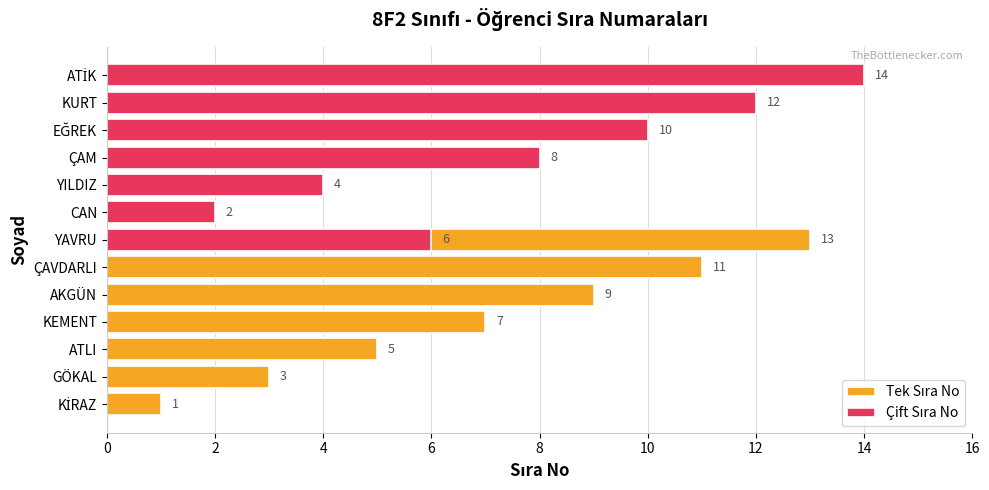

True or false: Tek Sıra No has a value of 3 at ATLI.

False